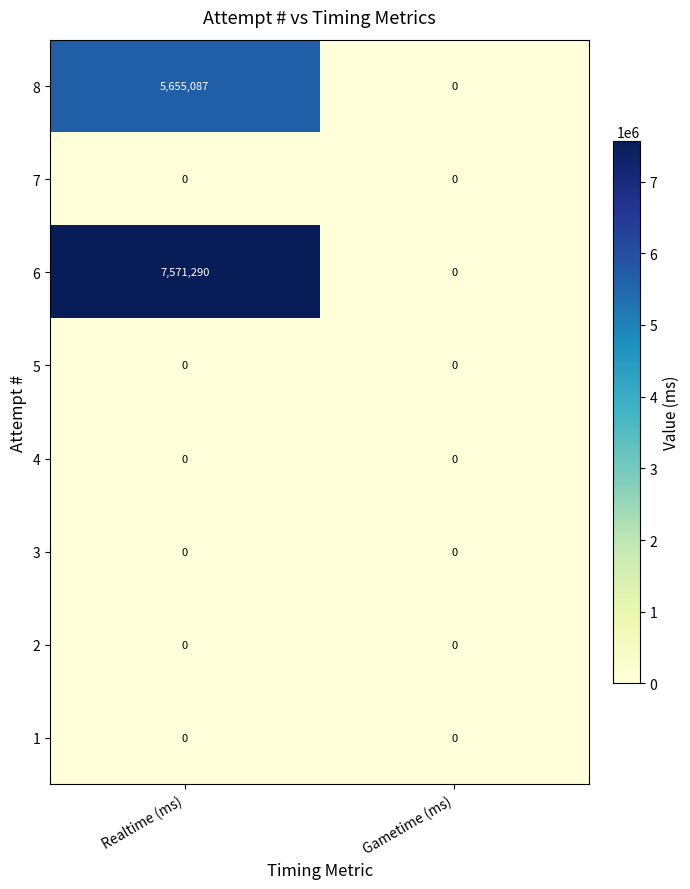

Which series has the widest spread of values?

6